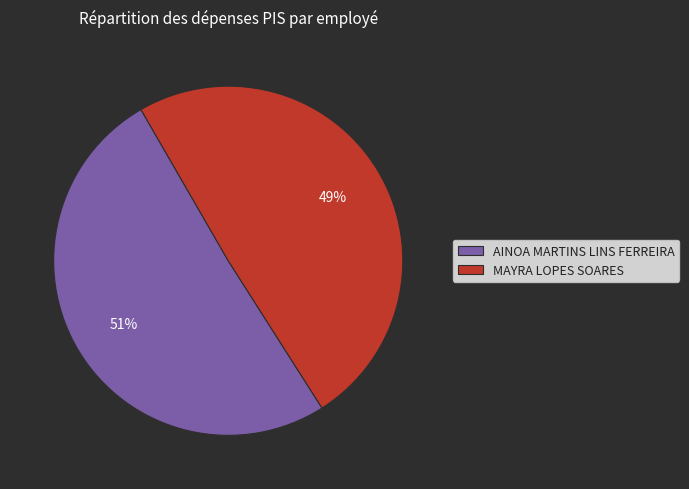

Is the sum of AINOA MARTINS LINS FERREIRA and MAYRA LOPES SOARES greater than half?

Yes